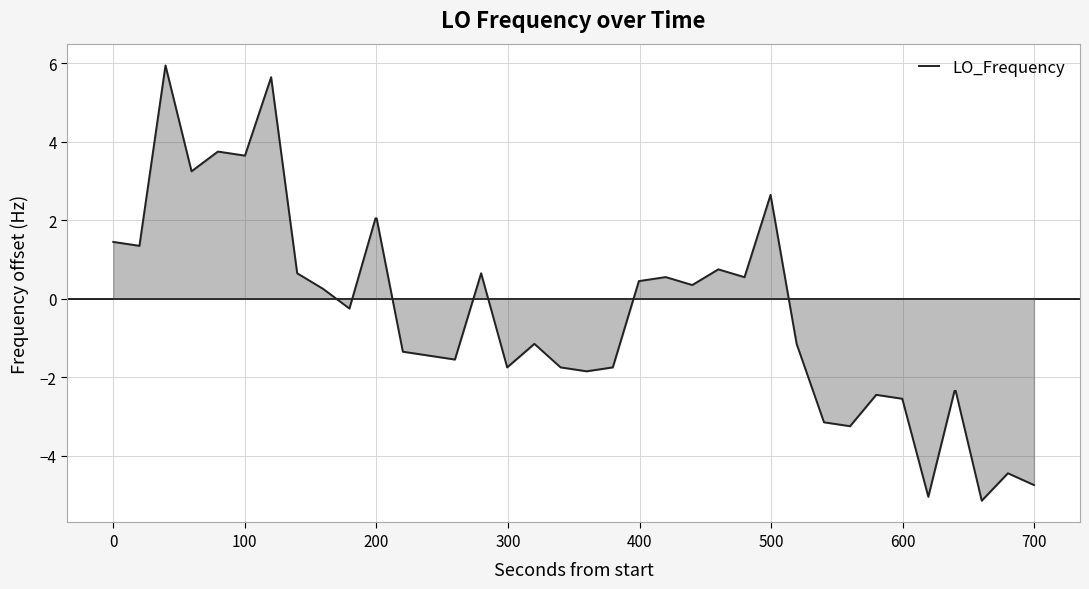

What is the average value?

-0.2